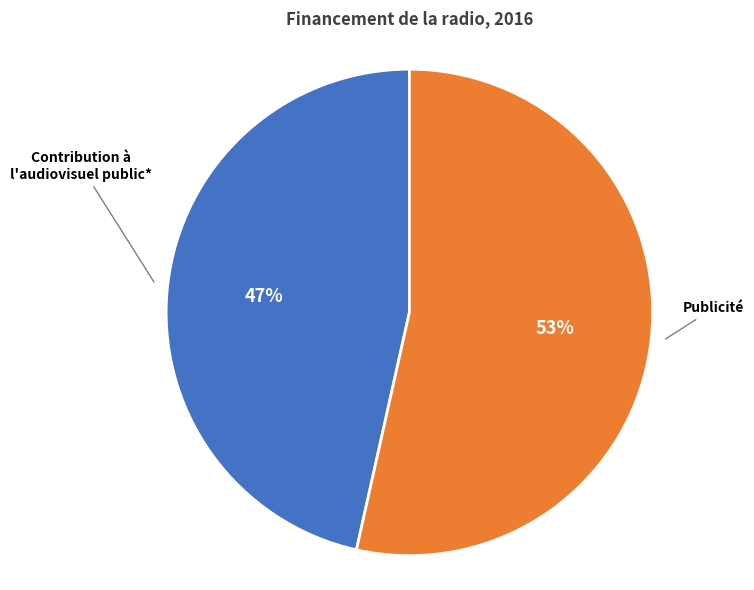

To the nearest percent, what is the combined percentage of Contribution à l'audiovisuel public* and Publicité?

100%